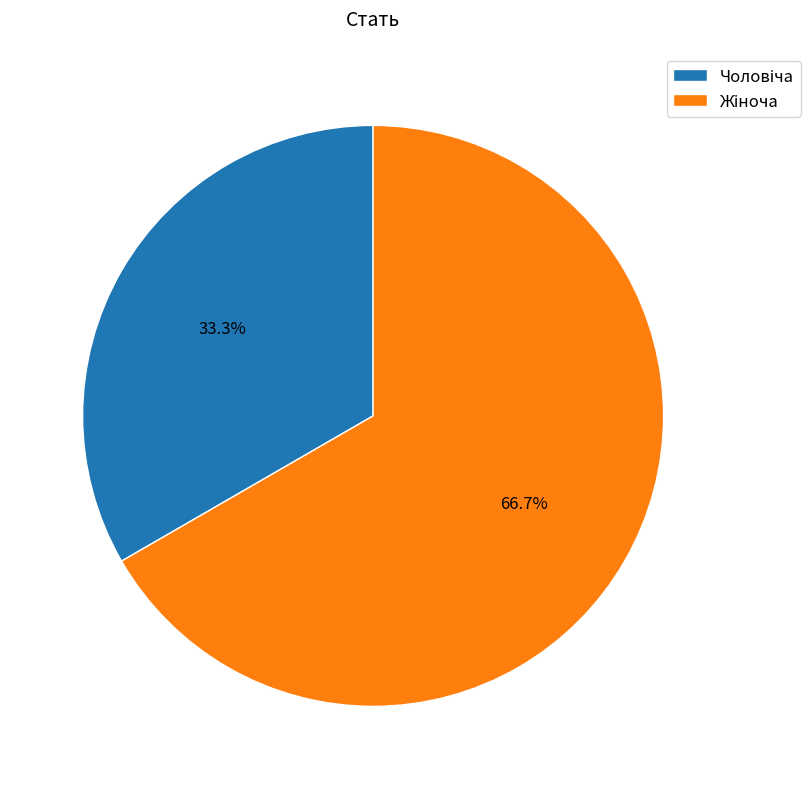

Count the number of slices in the pie.

2